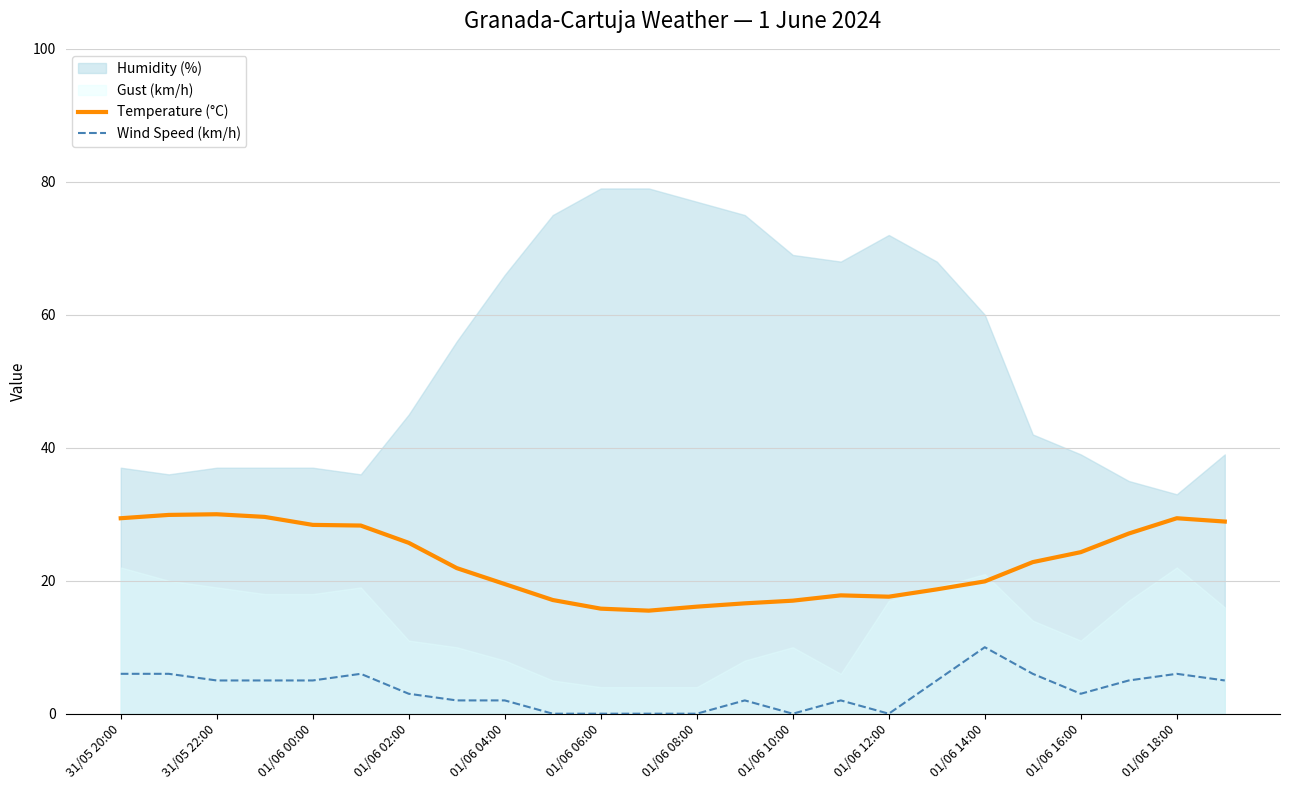

What is the minimum value for Temperature (°C)?

15.5